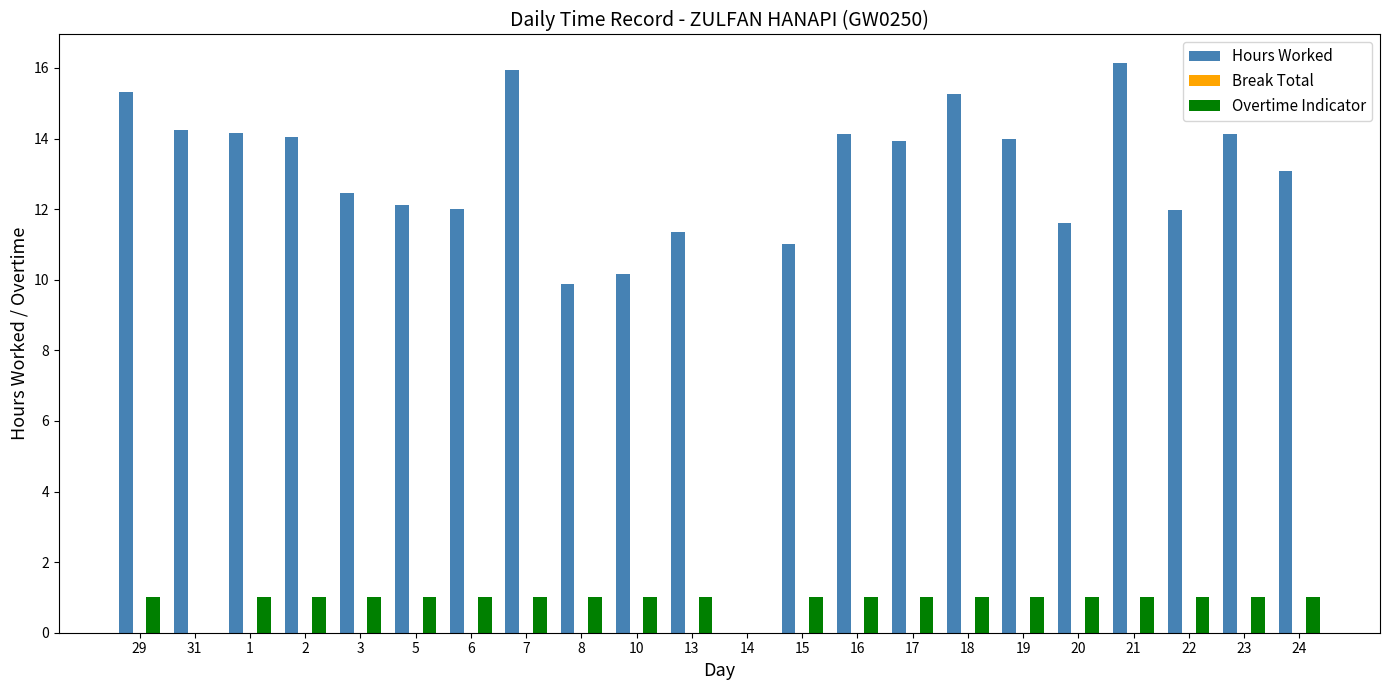

Is the value of Hours Worked at 17 greater than the value of Overtime Indicator at 20?

Yes